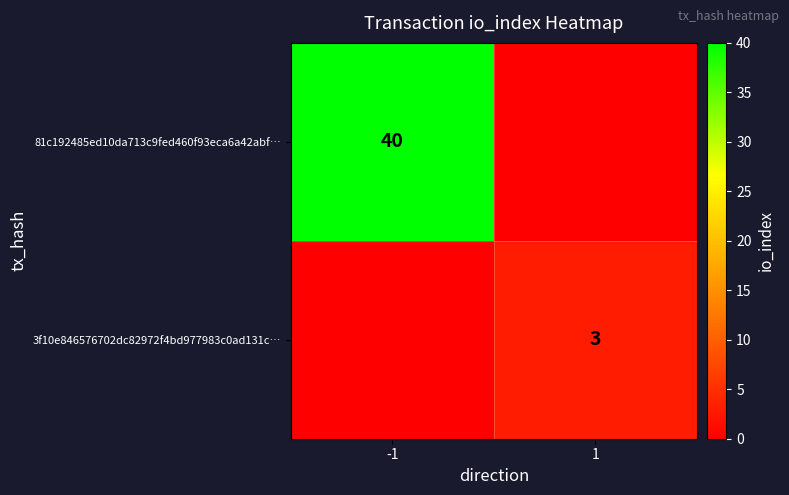

Is the value of 81c192485ed10da713c9fed460f93eca6a42abf… at -1 greater than the value of 3f10e846576702dc82972f4bd977983c0ad131c… at 1?

Yes